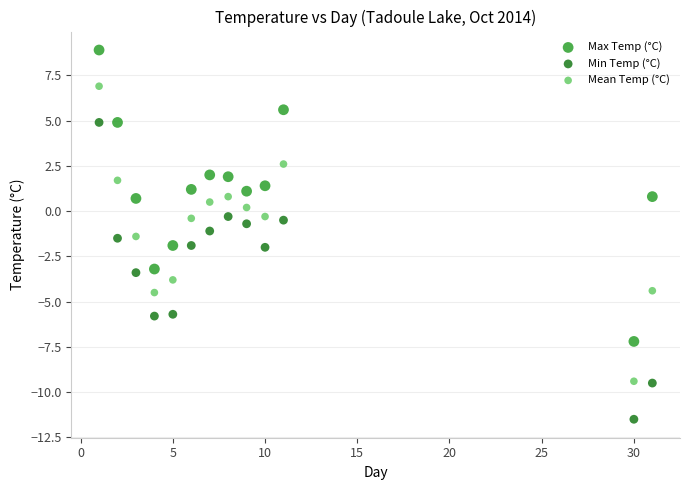

Which series contains the lowest Y value?

Min Temp (°C)